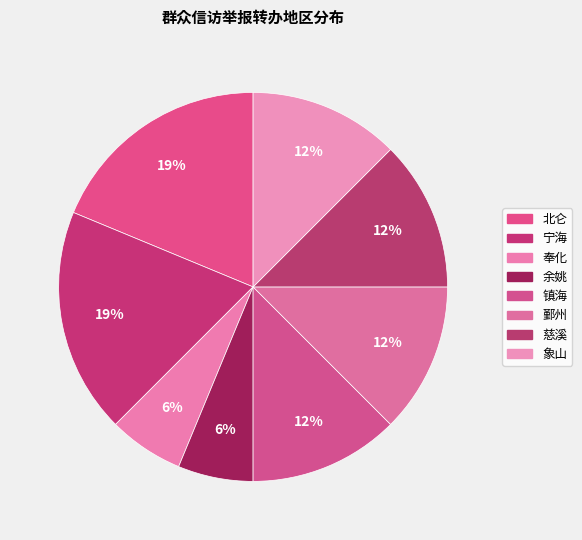

Is there any slice that represents more than half of the pie?

No